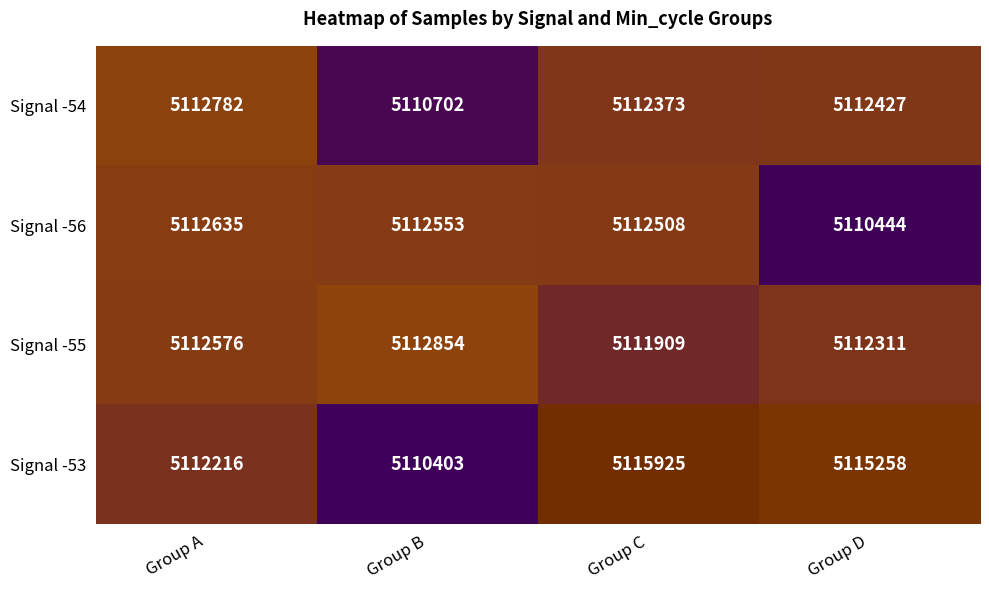

Reading right to left, transcribe all the data shown in this chart.

Signal -54: 5112427	5112373	5110702	5112782
Signal -56: 5110444	5112508	5112553	5112635
Signal -55: 5112311	5111909	5112854	5112576
Signal -53: 5115258	5115925	5110403	5112216